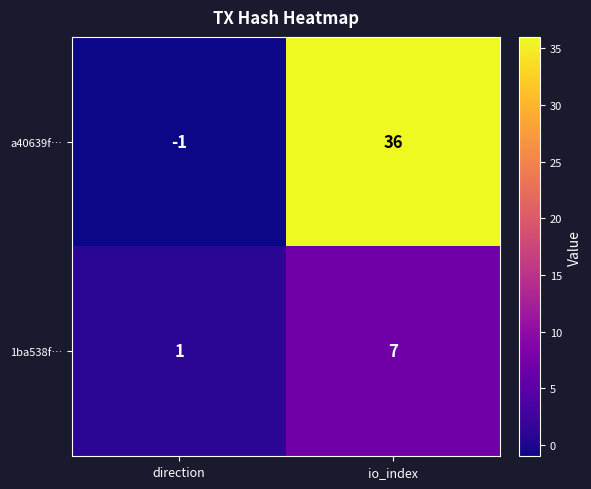

What is the smallest value displayed?

-1